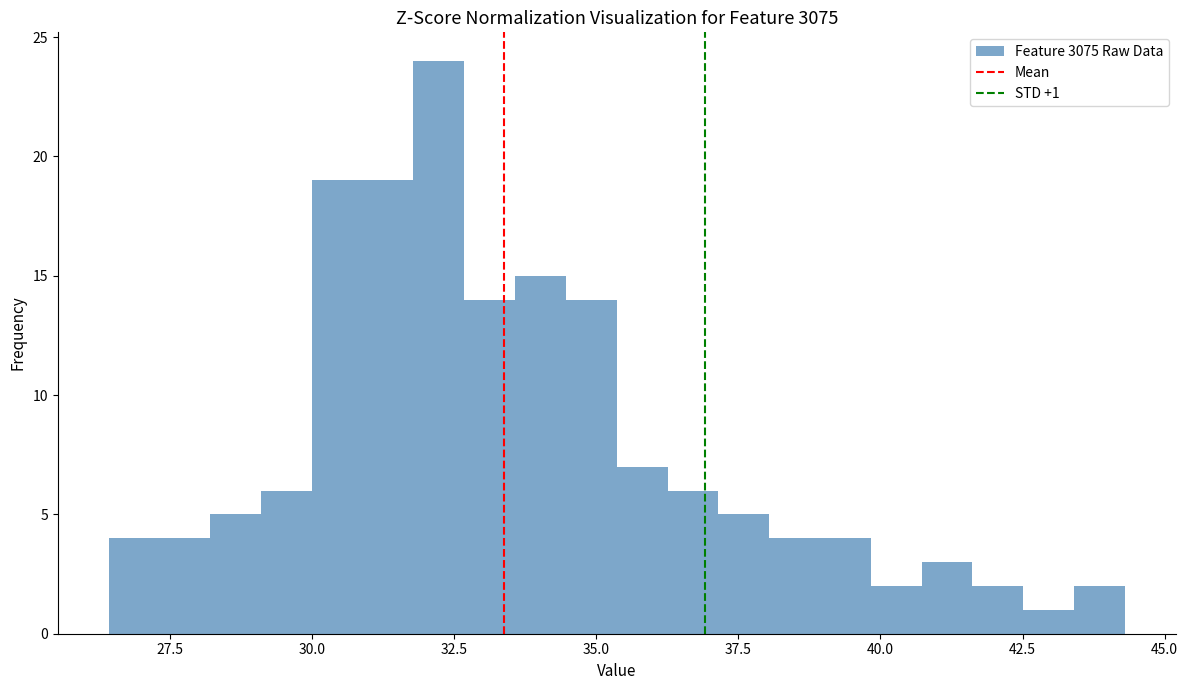

Read against the x-axis, roughly where is the centre of the tallest bar?

32.0